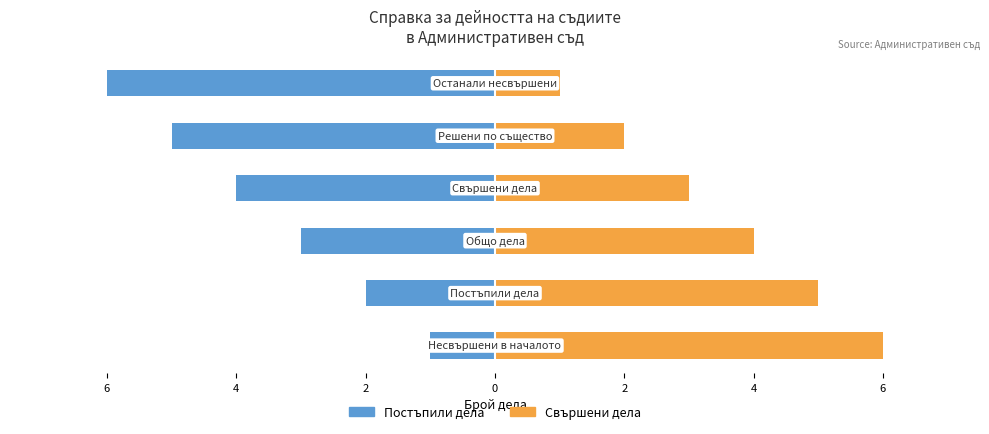

Reading left to right, transcribe all the data shown in this chart.

Постъпили дела: 8=-1	6=-2	4=-3	2=-4	0=-5	2=-6
Свършени дела: 8=6	6=5	4=4	2=3	0=2	2=1